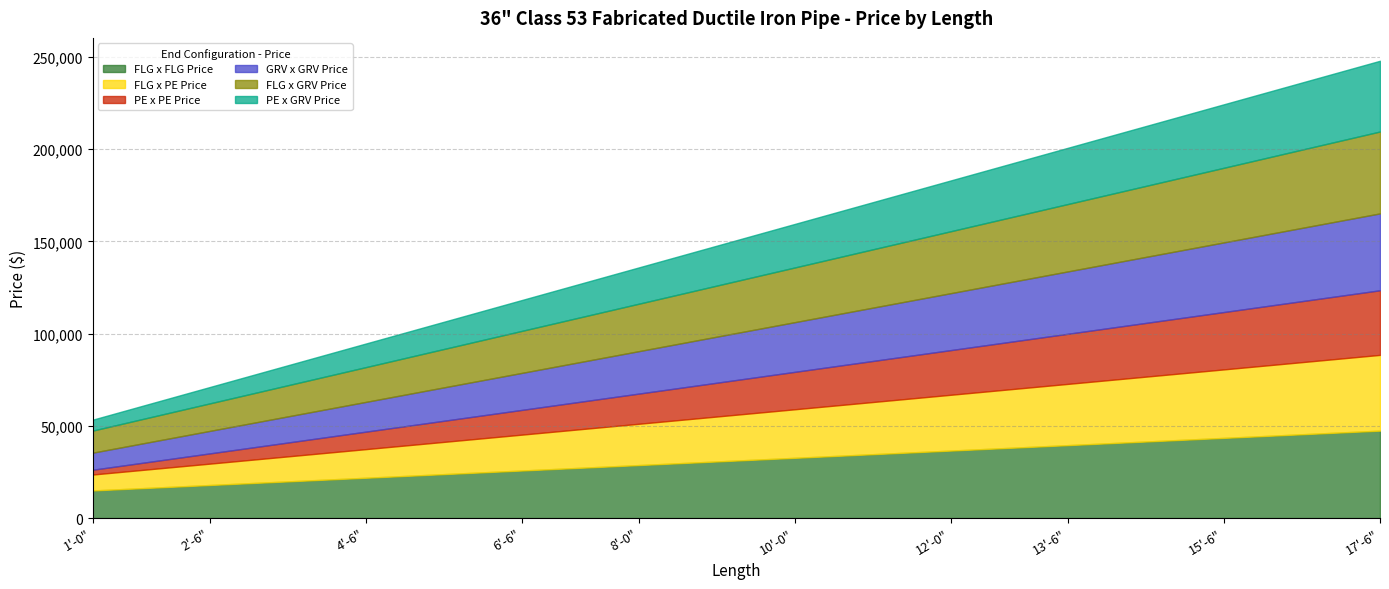

At which category is the sum across all series the highest?

17'-6"